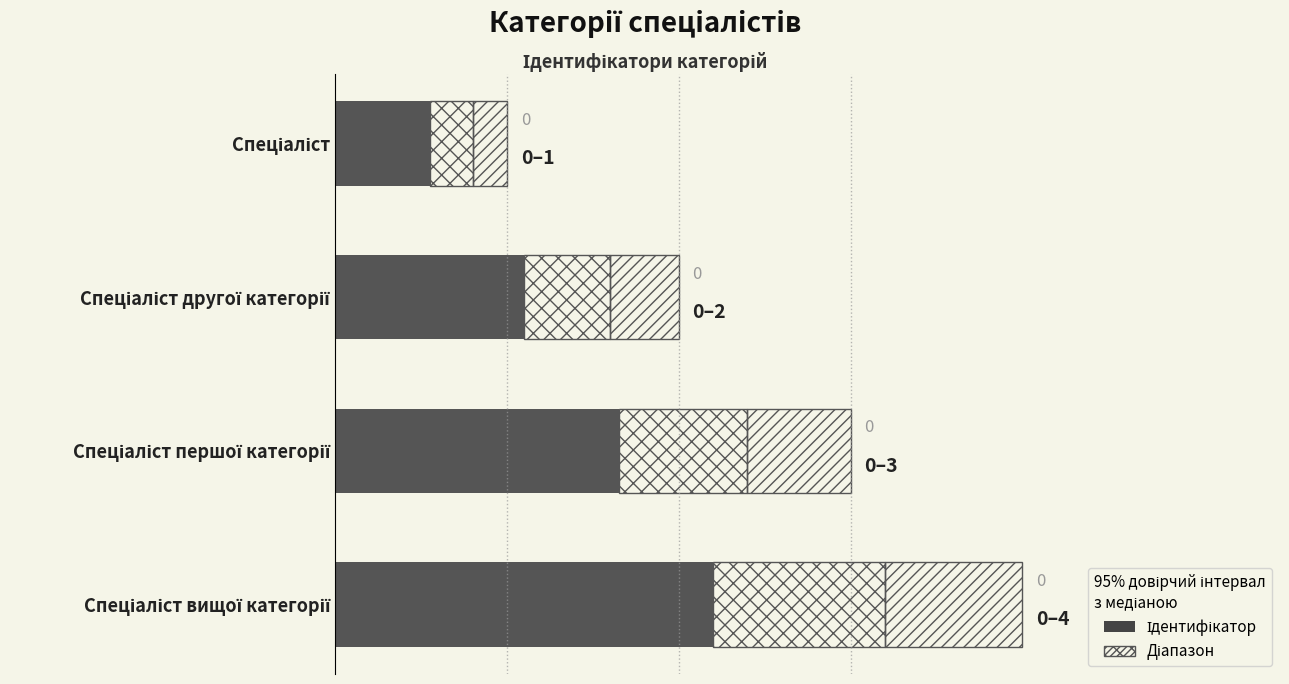

Rank the categories by value from highest to lowest.

Спеціаліст вищої категорії, Спеціаліст першої категорії, Спеціаліст другої категорії, Спеціаліст